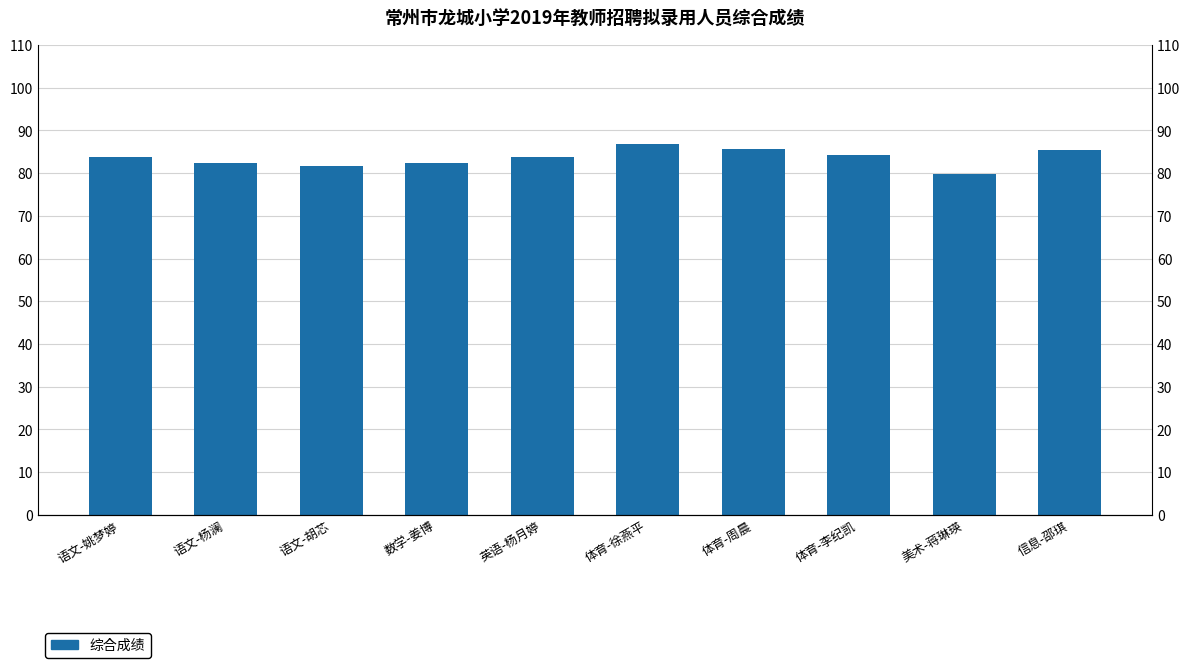

The chart shows a value of 85.4 at 信息-邵琪. True or false?

True